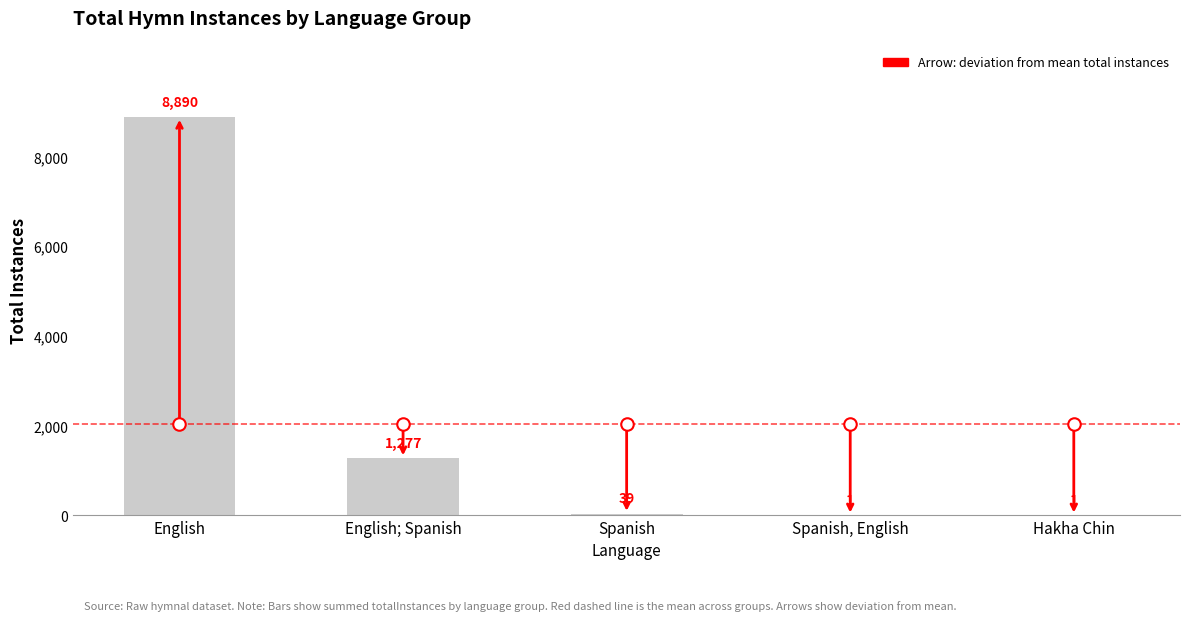

What is the maximum value shown in the chart?

8890